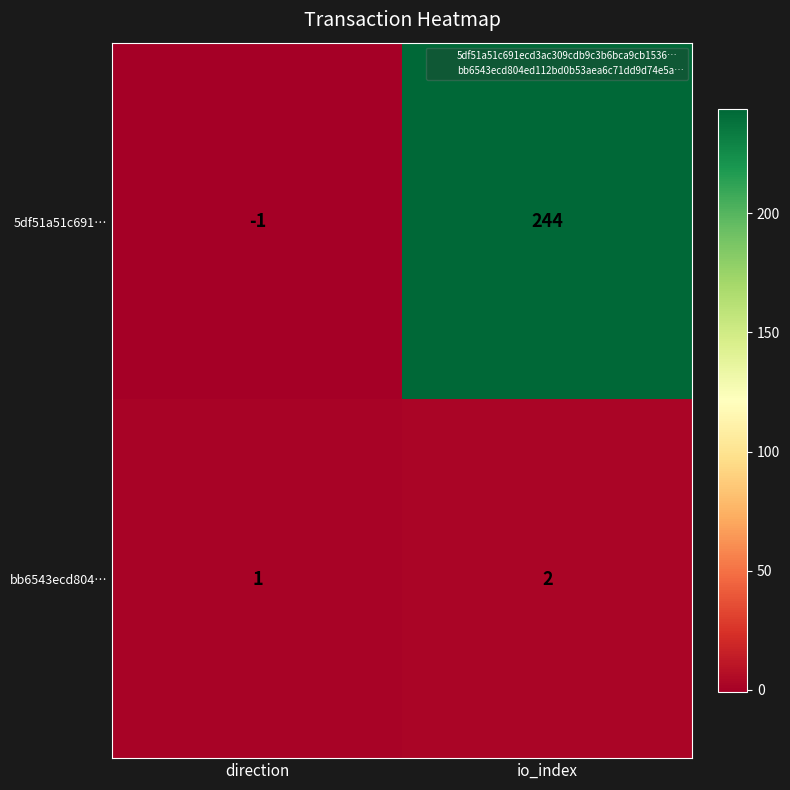

Which series changed the most between direction and io_index?

5df51a51c691…